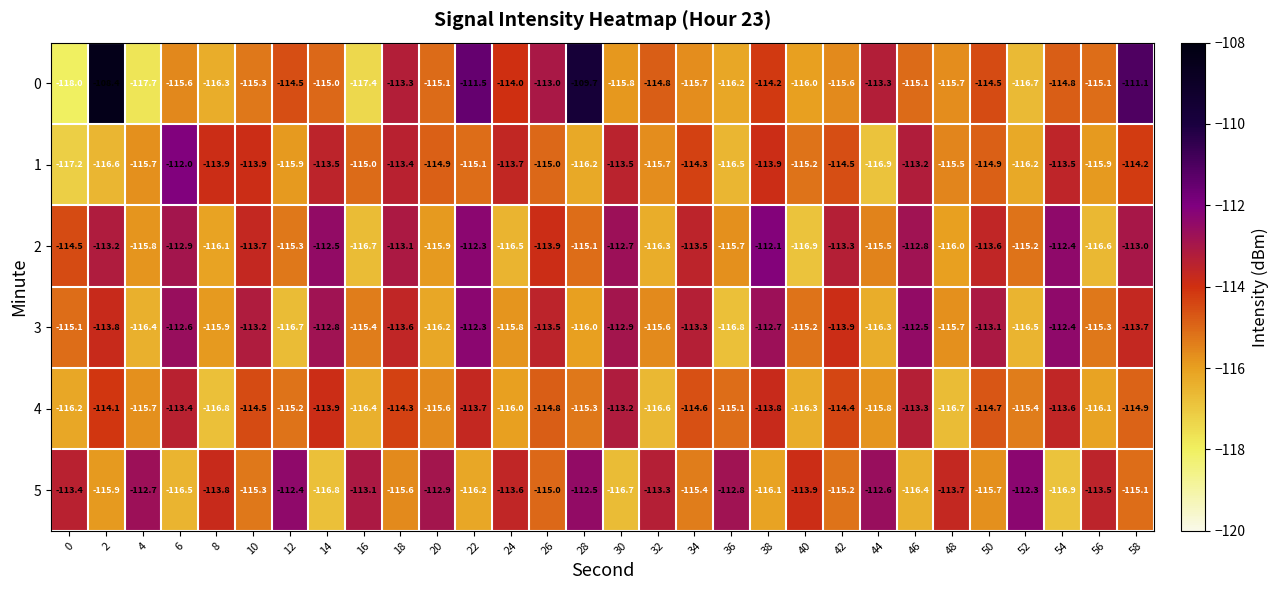

Which series changed the most between 28 and 44?

0